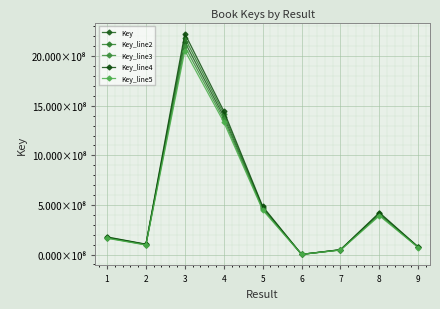

Where is the first local maximum for Key_line3?

3